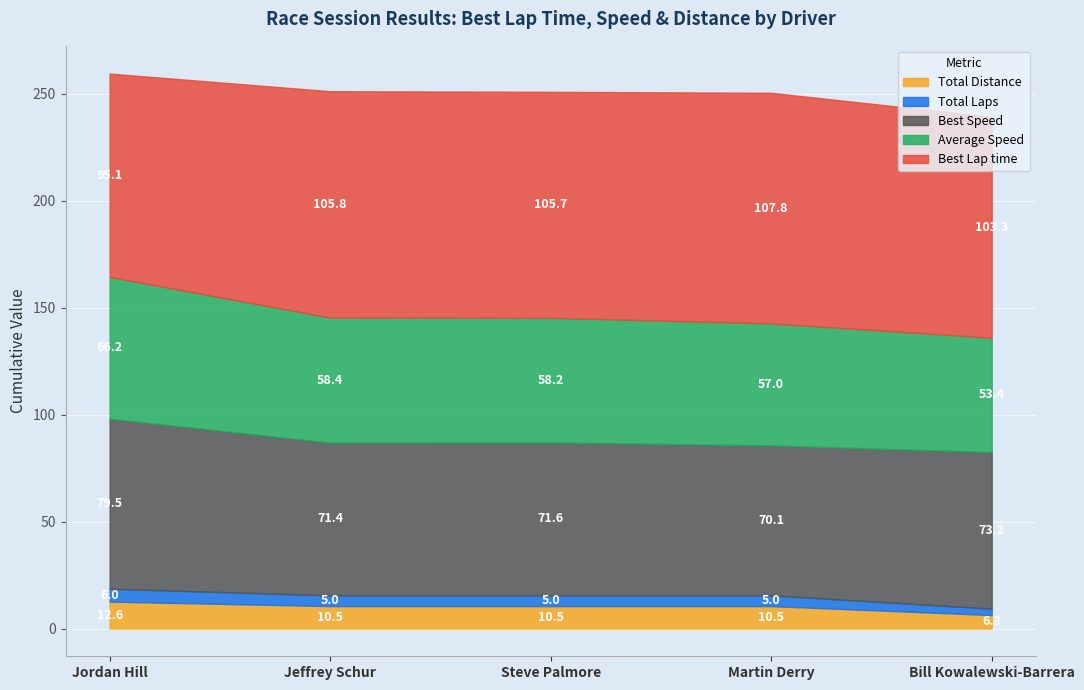

What is the total value across all series at Bill Kowalewski-Barrera?

239.2